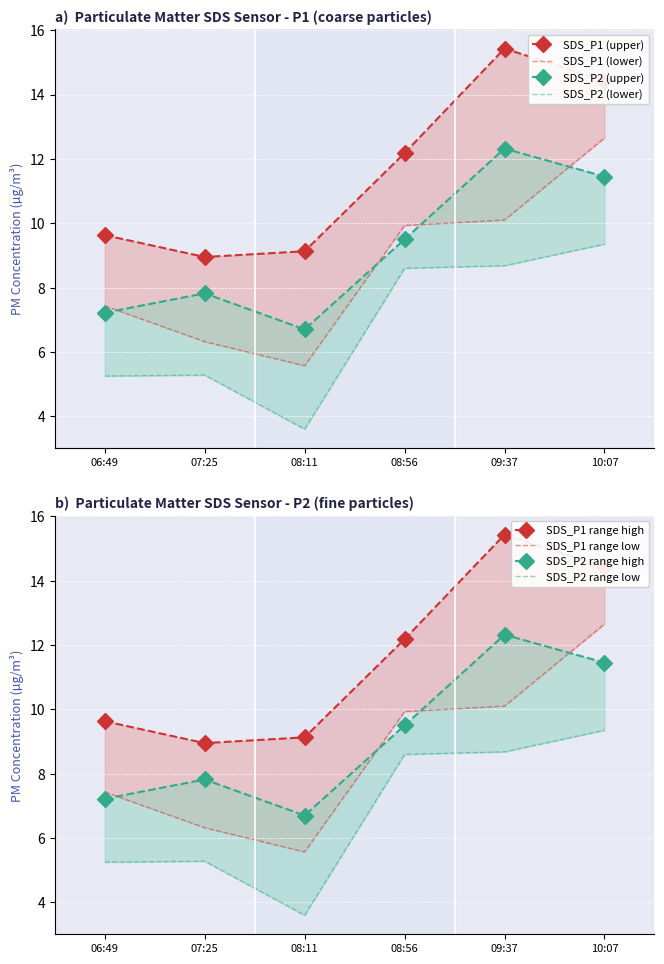

What is the difference between the second highest and second lowest values in the SDS_P2 series?

4.2